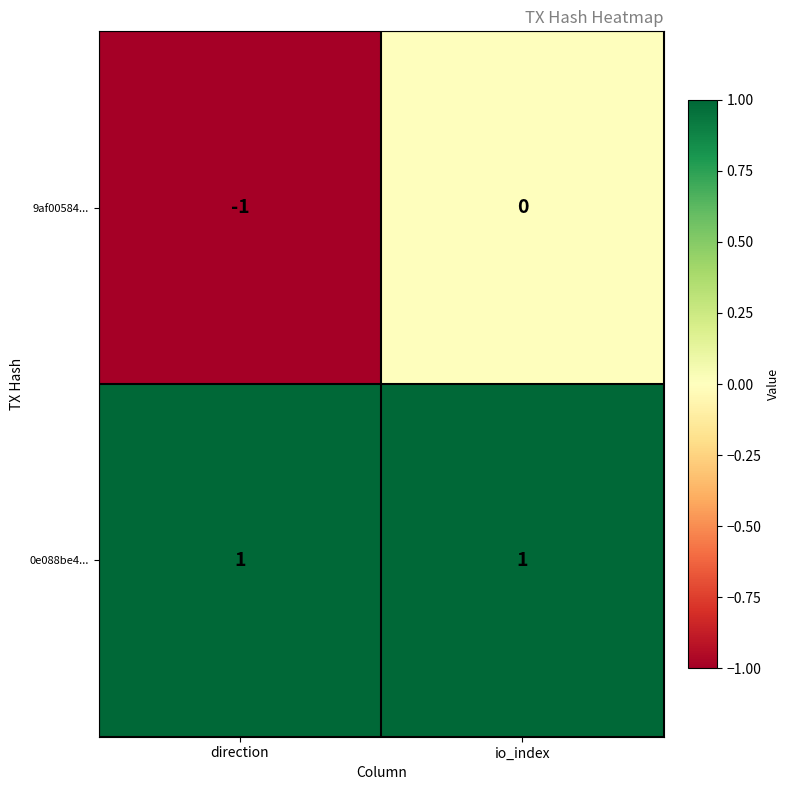

What is the total value across all series at io_index?

1